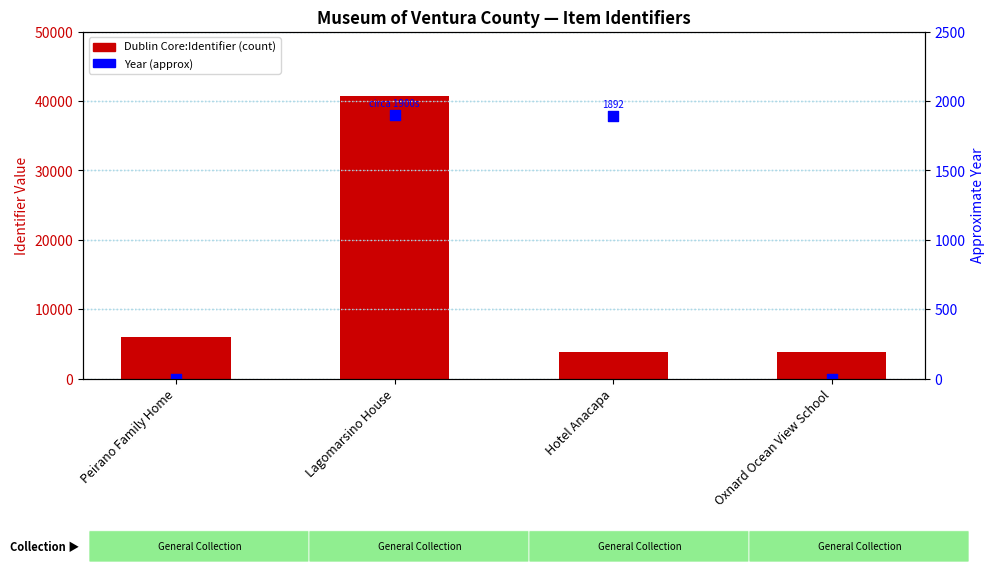

Which series has the largest total across all categories?

Dublin Core:Identifier